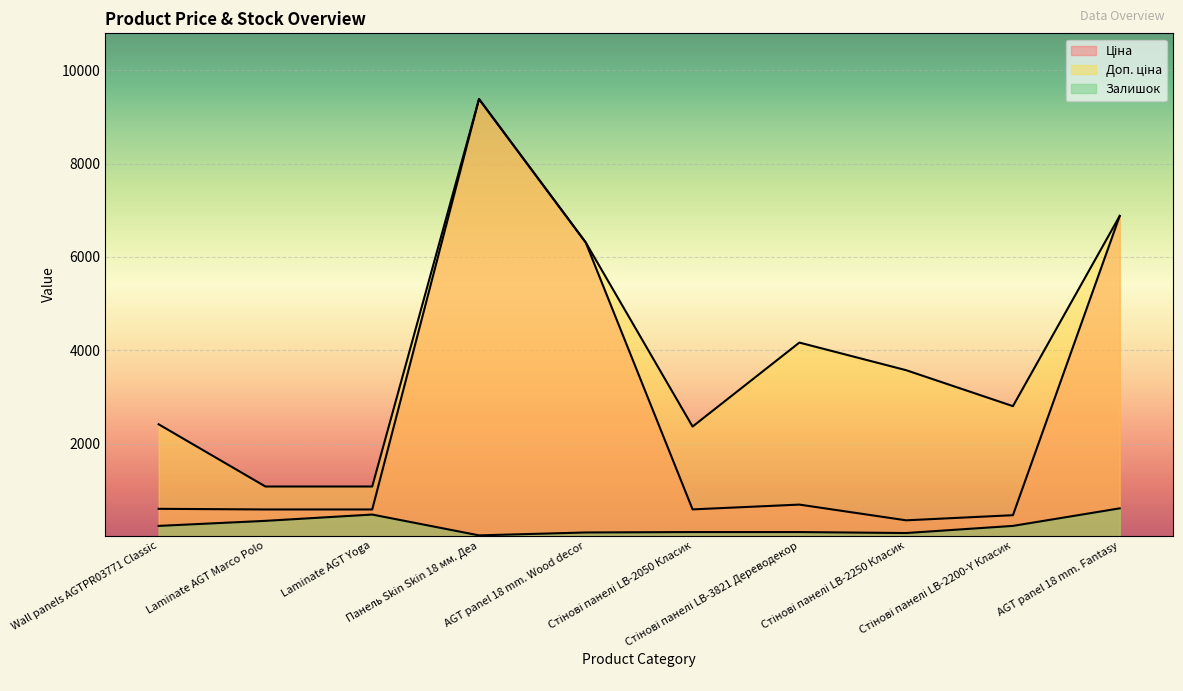

Is it true that Залишок equals 106.0 at Стінові панелі LB-3821 Дереводекор?

True